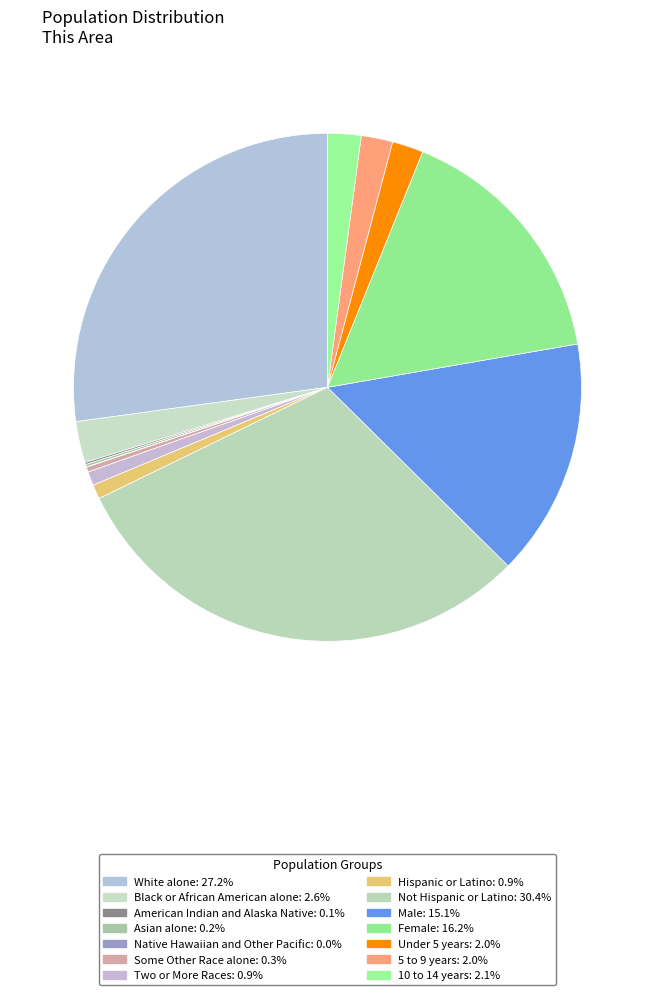

How many segments does this pie chart have?

14